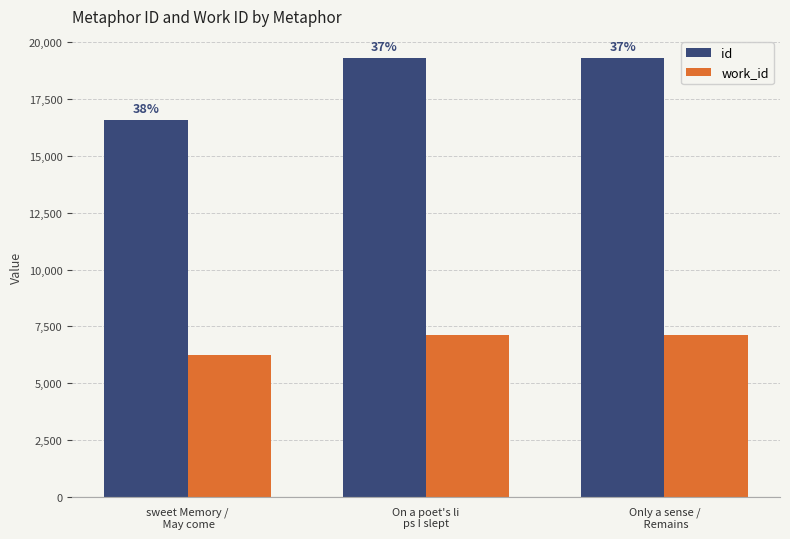

What is the difference between the highest and lowest values at Only a sense /
 Remains?

12179